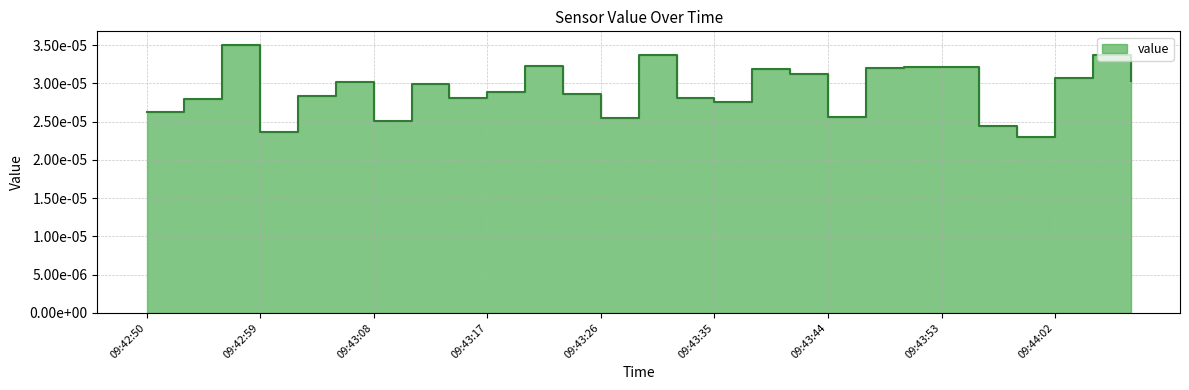

What position from the right is 09:42:56?

25